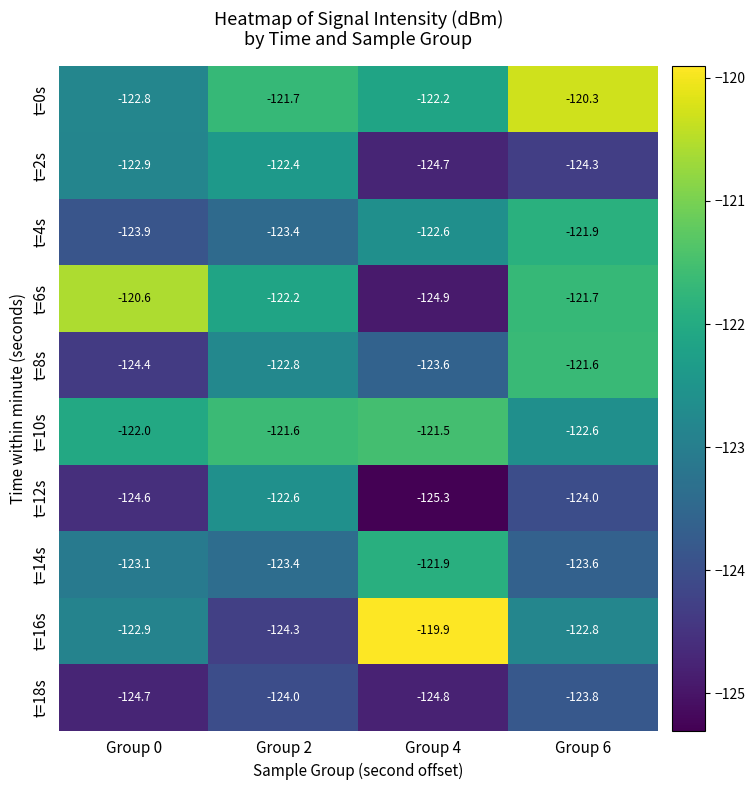

Which series has the widest spread of values?

t=16s